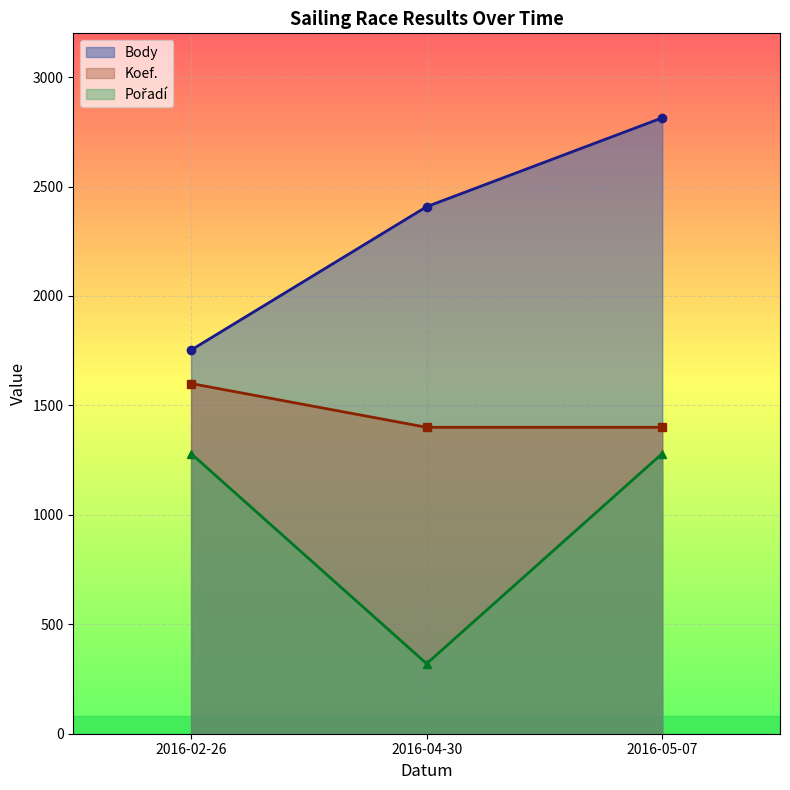

How many Pořadí values are between 320 and 1280?

3